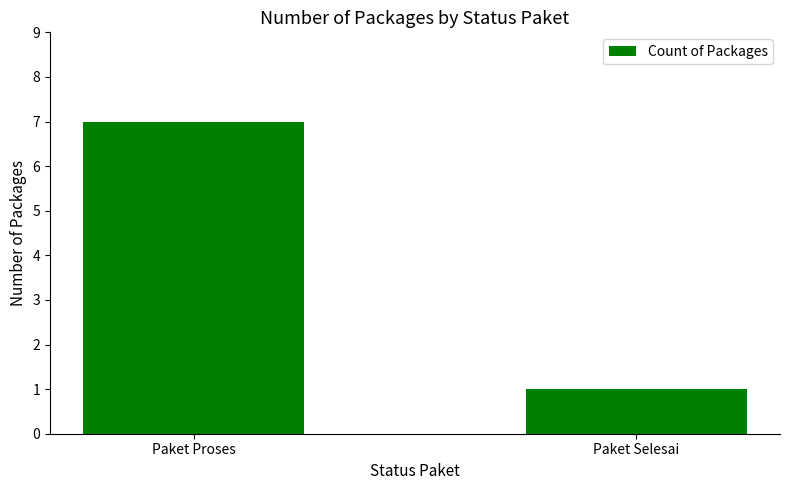

What is the ratio of the value at Paket Selesai to the value at Paket Proses?

0.1